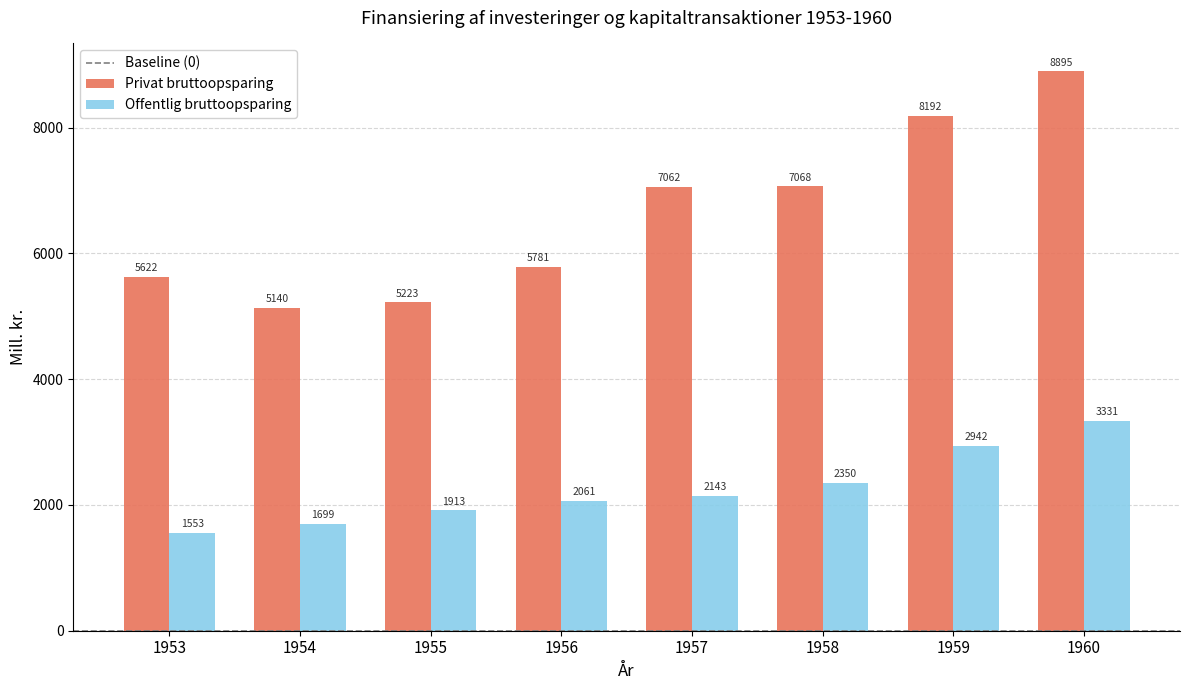

Reading right to left, what are all the values shown in this chart?

Privat bruttoopsparing: 1960=8895	1959=8192	1958=7068	1957=7062	1956=5781	1955=5223	1954=5140	1953=5622
Offentlig bruttoopsparing: 1960=3331	1959=2942	1958=2350	1957=2143	1956=2061	1955=1913	1954=1699	1953=1553